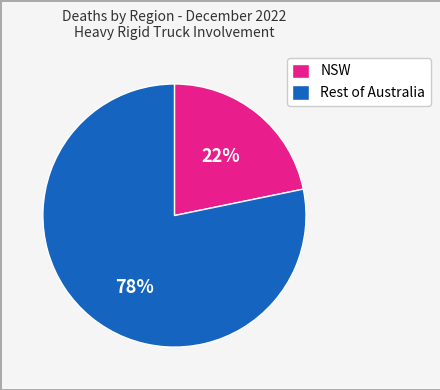

Does any single category account for the majority?

Yes